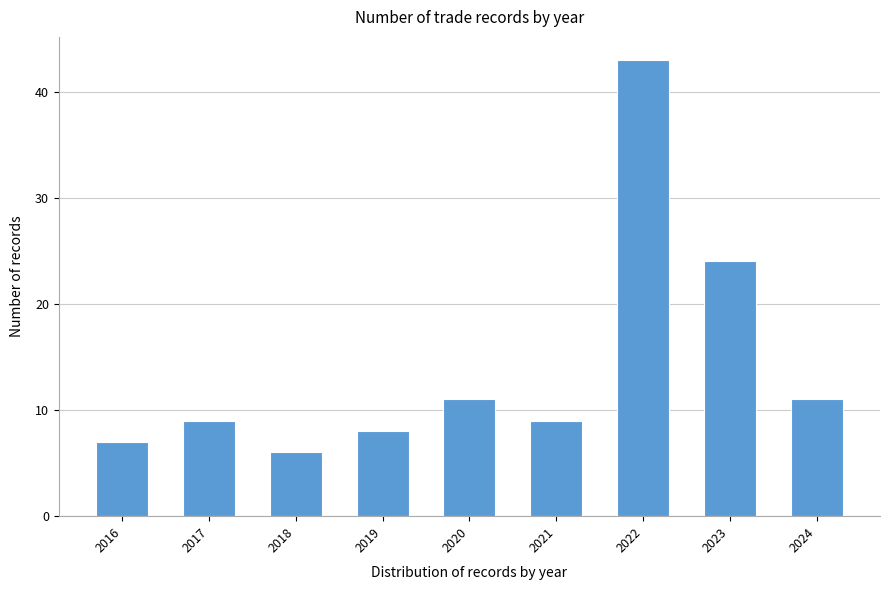

Reading left to right, list all the values displayed in this chart.

7	9	6	8	11	9	43	24	11